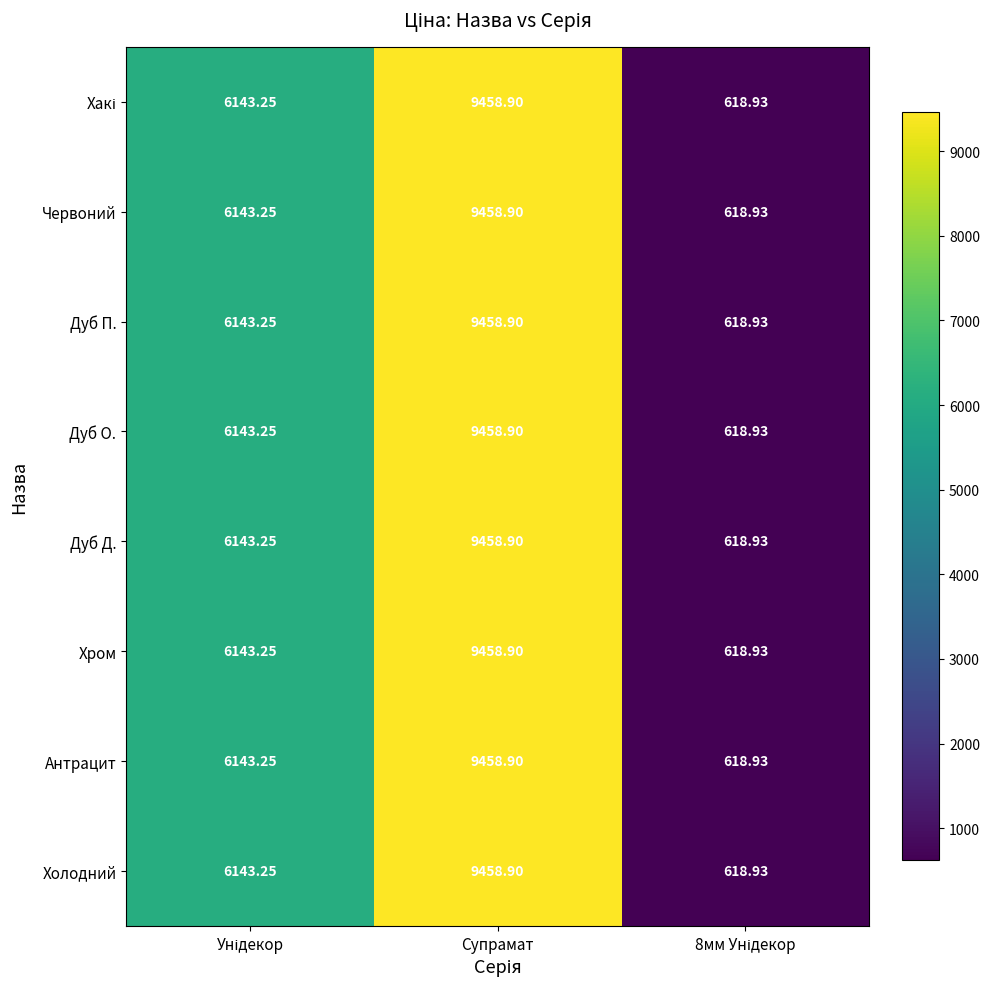

Which label corresponds to the smallest value in the chart?

8мм Унідекор